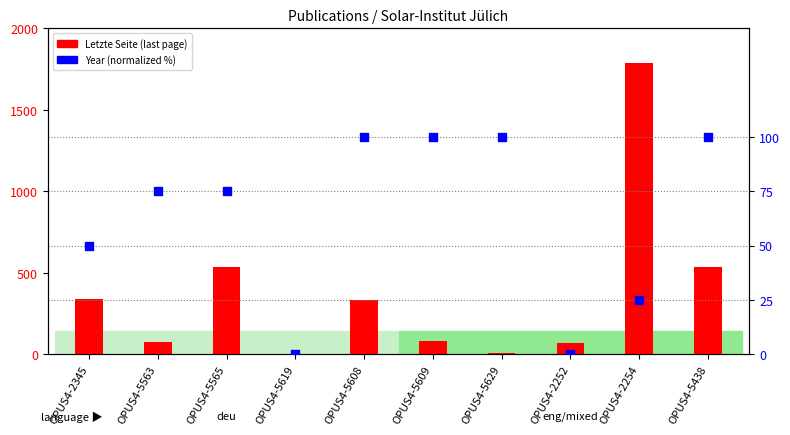

What are all the series names shown in the legend?

Letzte Seite, Year (normalized)